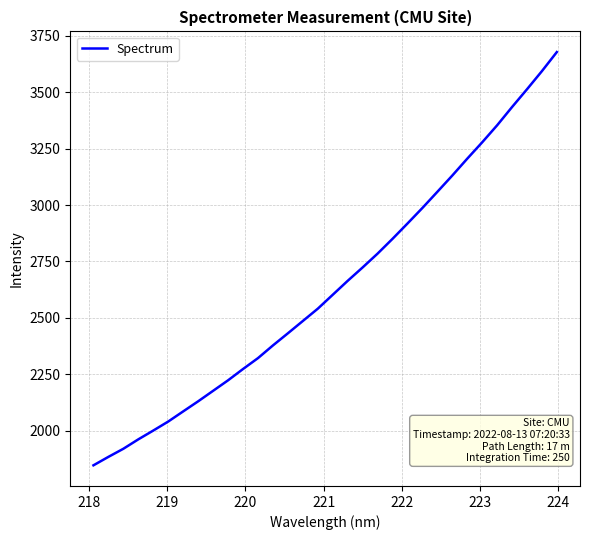

What is the sum of all values?

84477.0